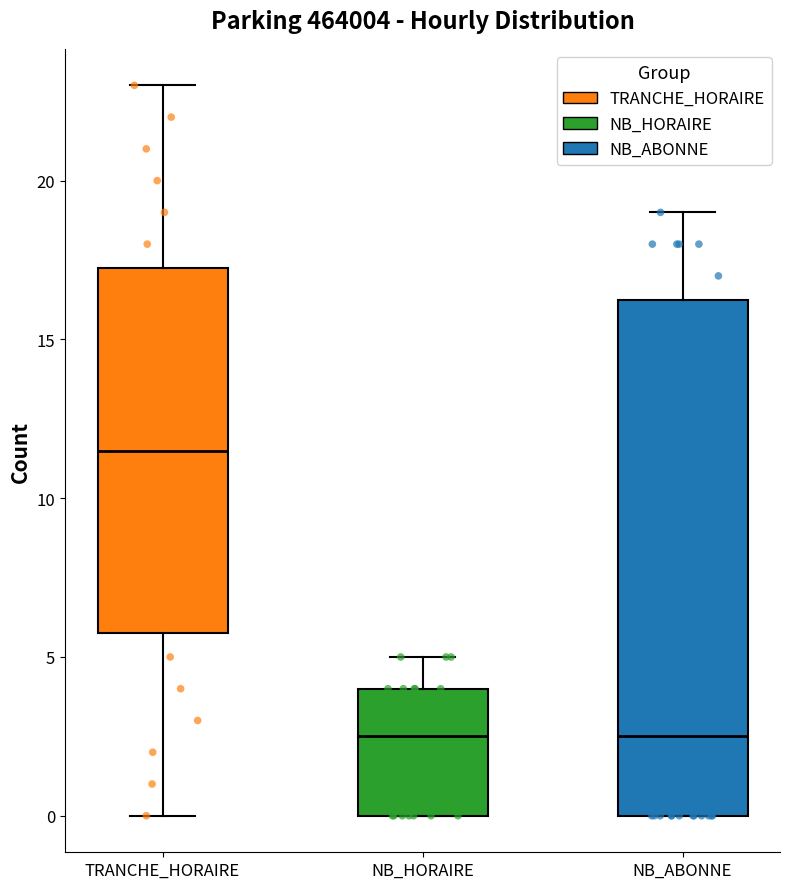

Where is the upper edge of the box for NB_ABONNE on the y-axis? The values are not printed on the chart, so give them approximately, as read against the axis.

16.5